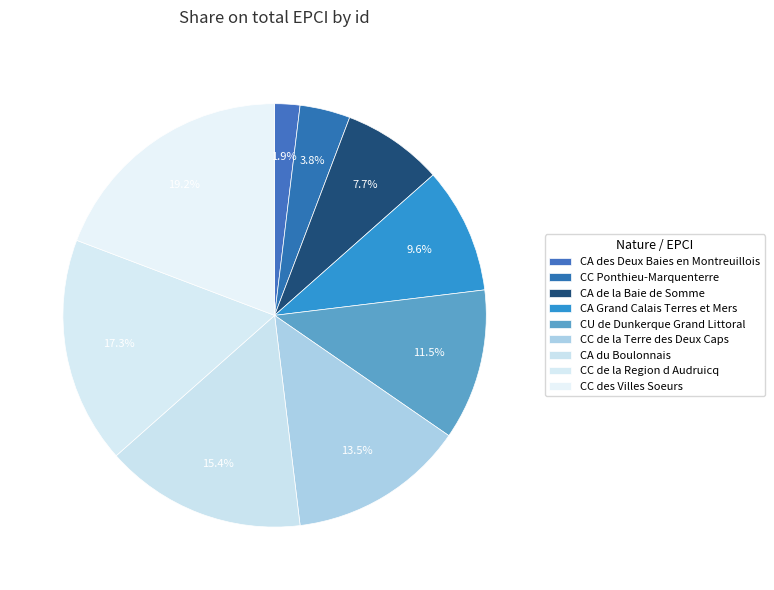

How many slices are in this pie chart?

9